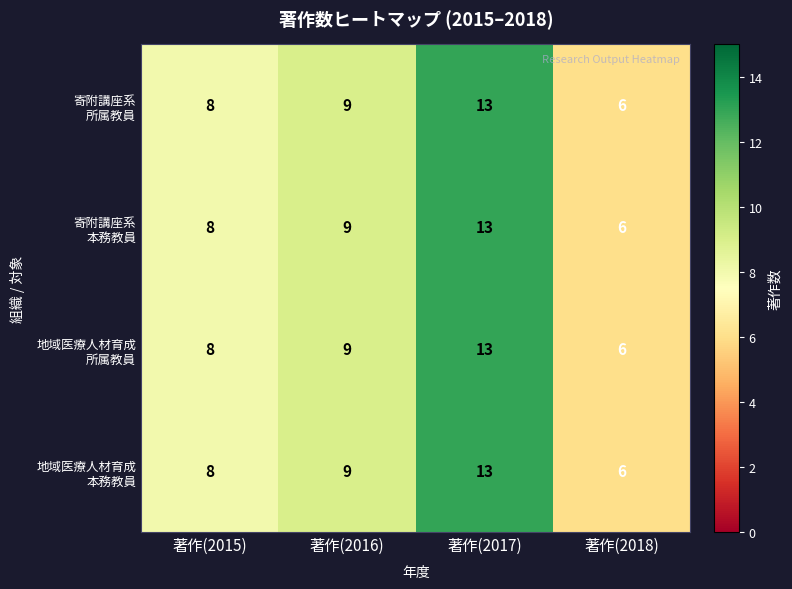

At how many categories does at least one series exceed 7?

3